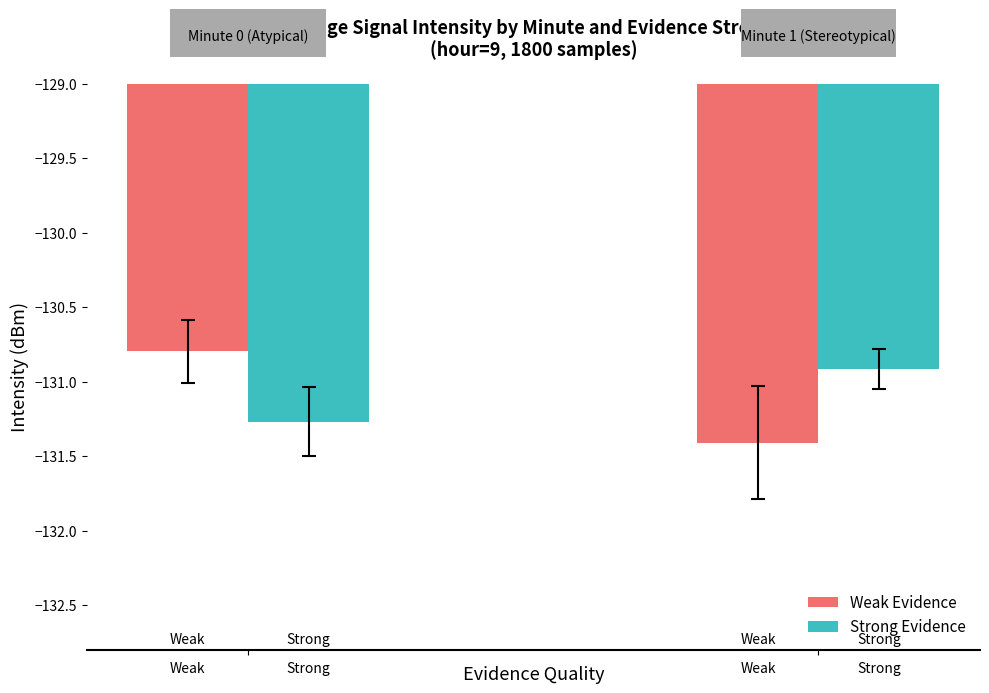

What is the average value of the Strong Evidence series?

-131.1